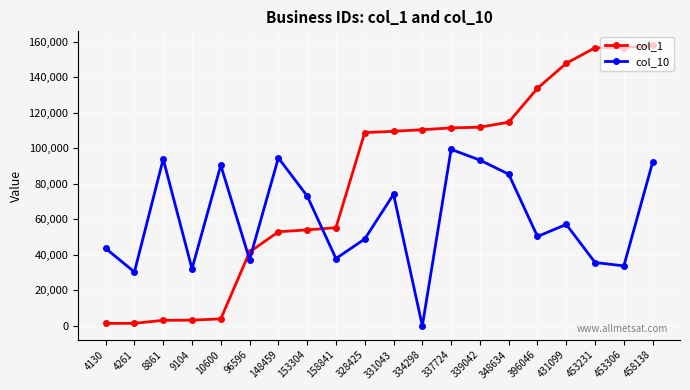

Is it true that col_10 equals 30312 at 4261?

True